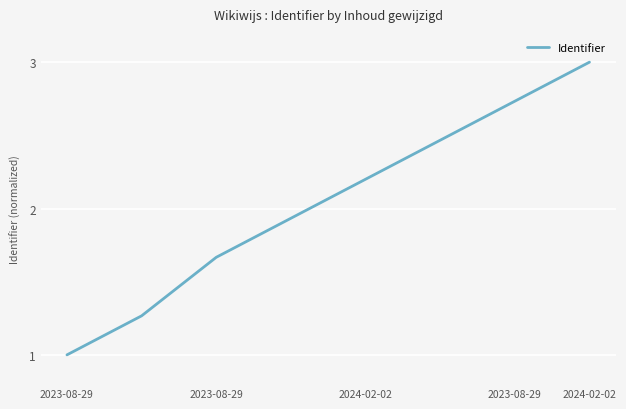

True or false: the data has more than 1 interior local peaks.

False